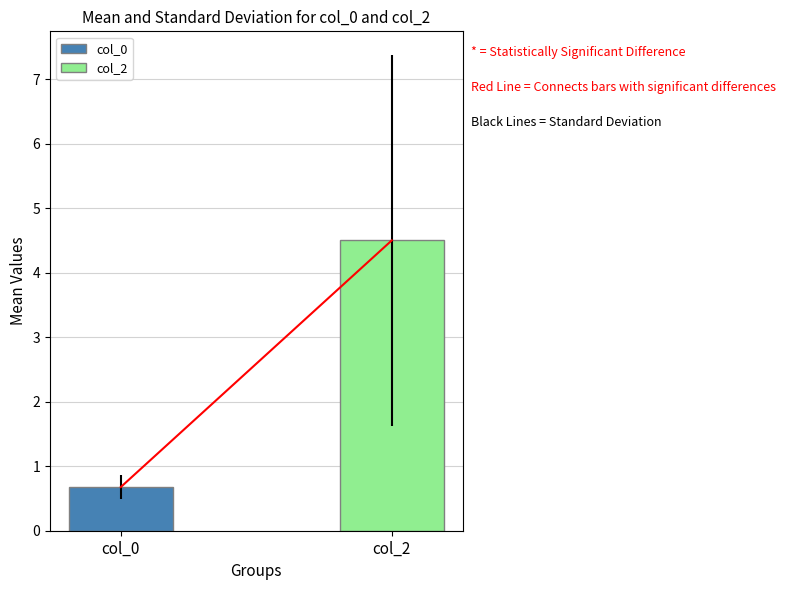

List the series in order of their overall mean, lowest first.

col_0, col_2